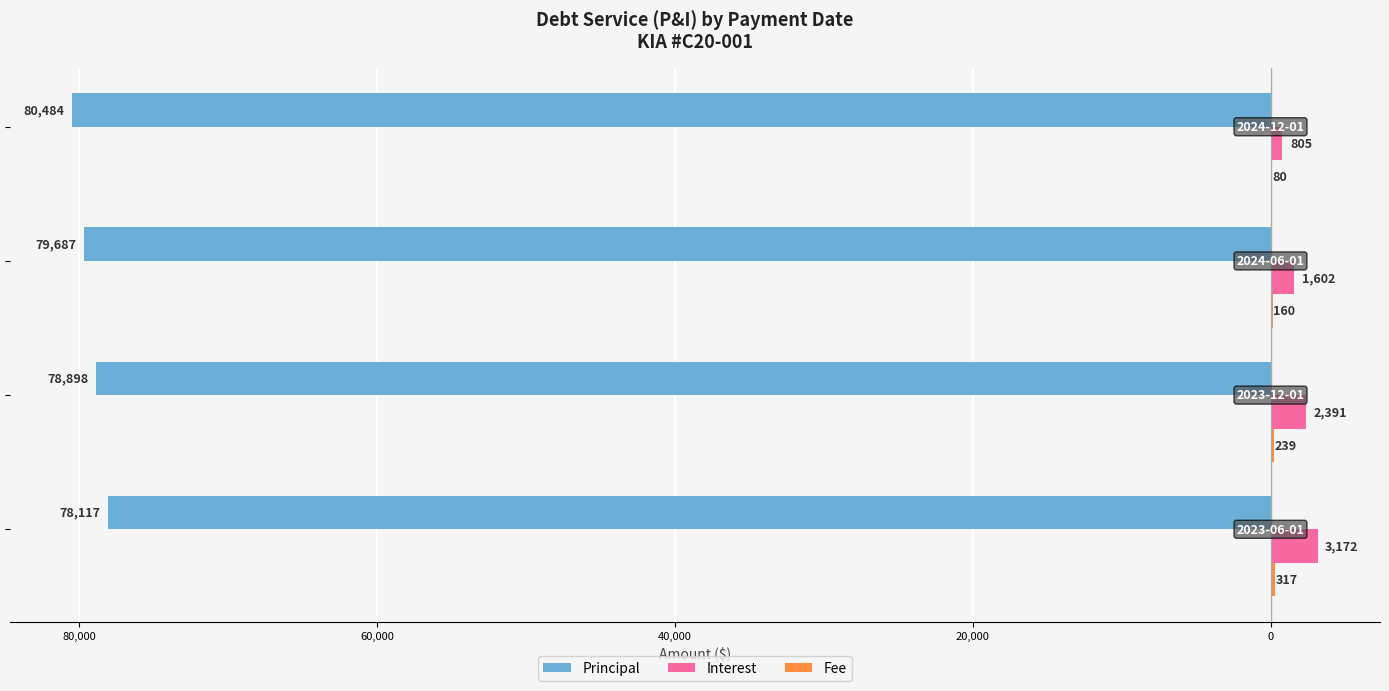

Reading left to right, extract all data points from this chart.

Principal: -78117	-78898	-79687	-80484
Interest: 3172	2391	1602	805
Fee: 317	239	160	80